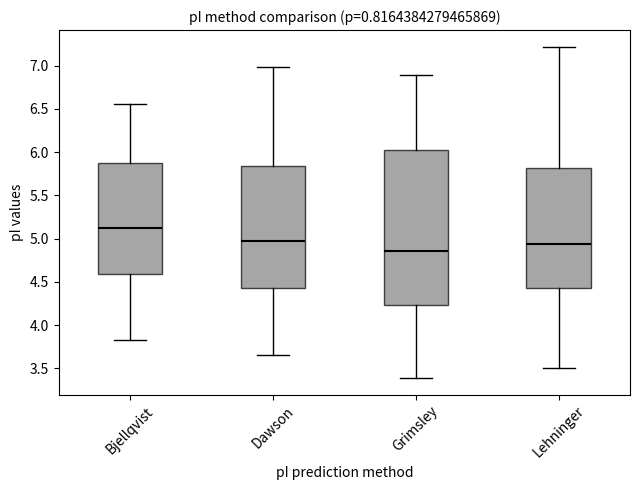

Reading left to right, read every box against the y-axis: the position of its median line, the range the box covers, and the ends of its whiskers. The values are not printed on the chart, so give them approximately, as read against the axis.

Bjellqvist: median 5.10, box 4.60 to 5.85, whiskers 3.85 to 6.55
Dawson: median 5.00, box 4.45 to 5.85, whiskers 3.65 to 7.00
Grimsley: median 4.85, box 4.25 to 6.00, whiskers 3.40 to 6.90
Lehninger: median 4.95, box 4.45 to 5.80, whiskers 3.50 to 7.20